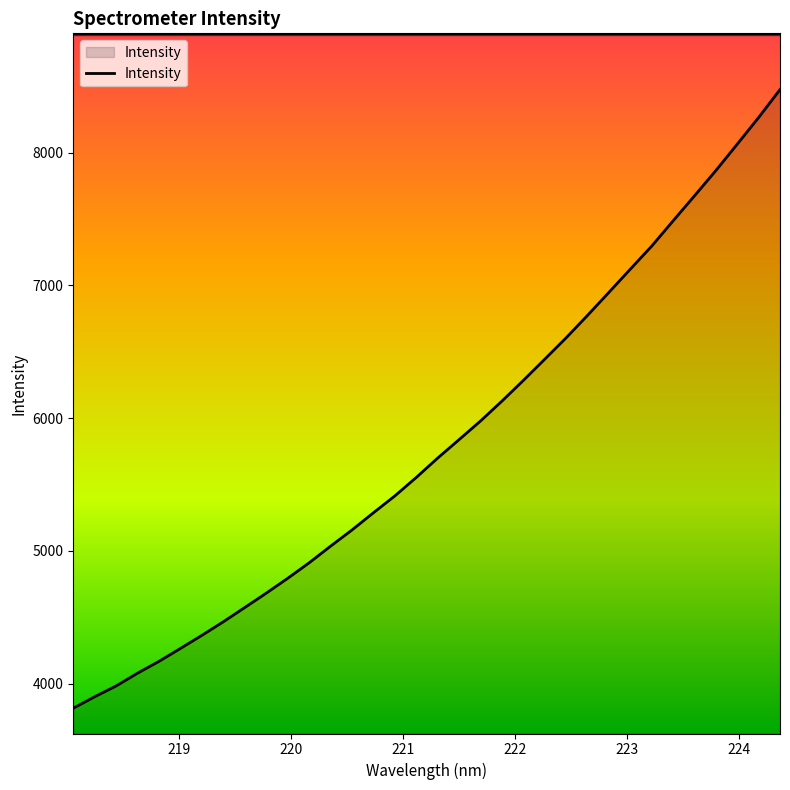

What is the minimum value shown in the chart?

3814.2